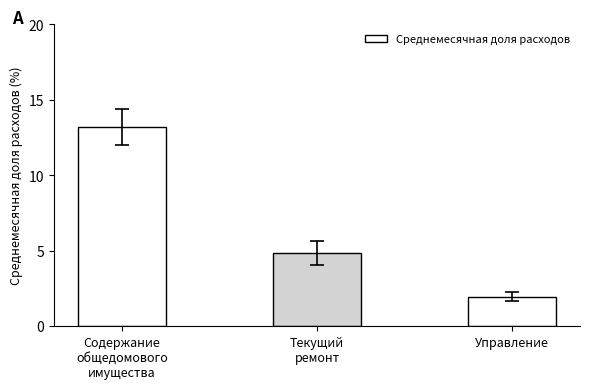

What is the difference between the maximum and minimum values?

11.2